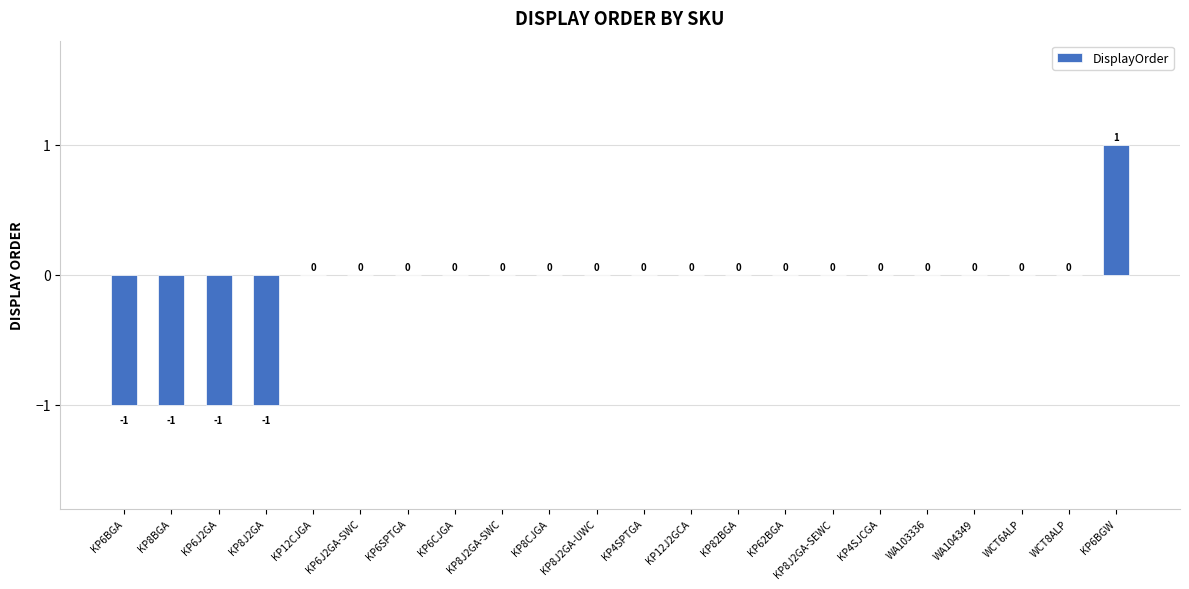

Reading left to right, transcribe all the data shown in this chart.

-1	-1	-1	-1	0	0	0	0	0	0	0	0	0	0	0	0	0	0	0	0	0	1